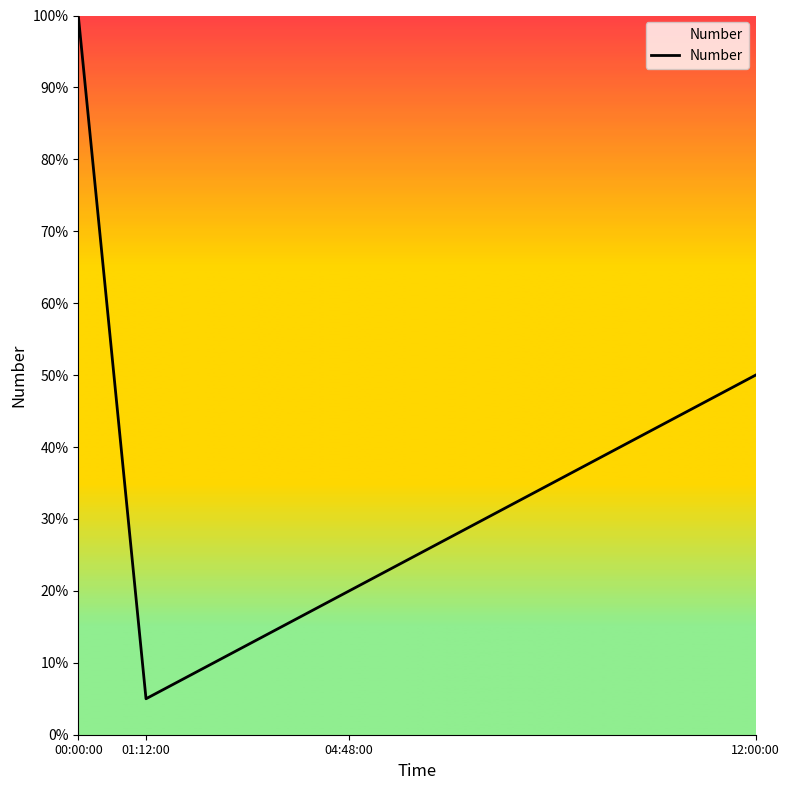

What is the minimum value shown in the chart?

0.1